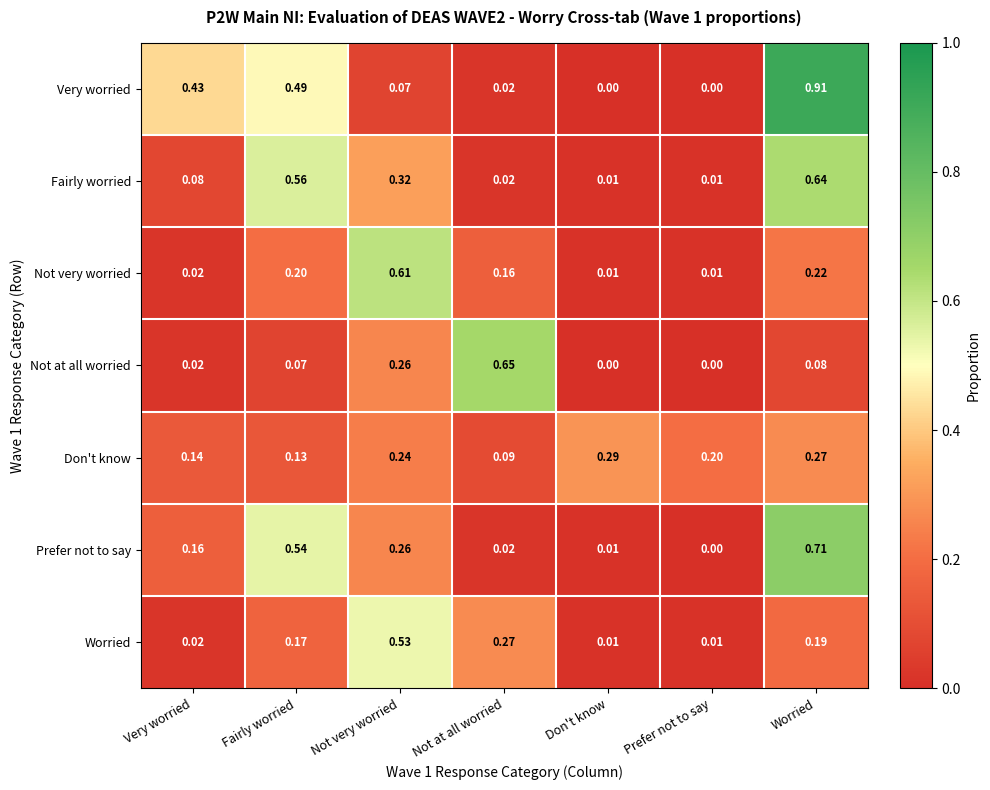

List the series in order of their peak value, lowest first.

Don't know, Worried, Not very worried, Fairly worried, Not at all worried, Prefer not to say, Very worried